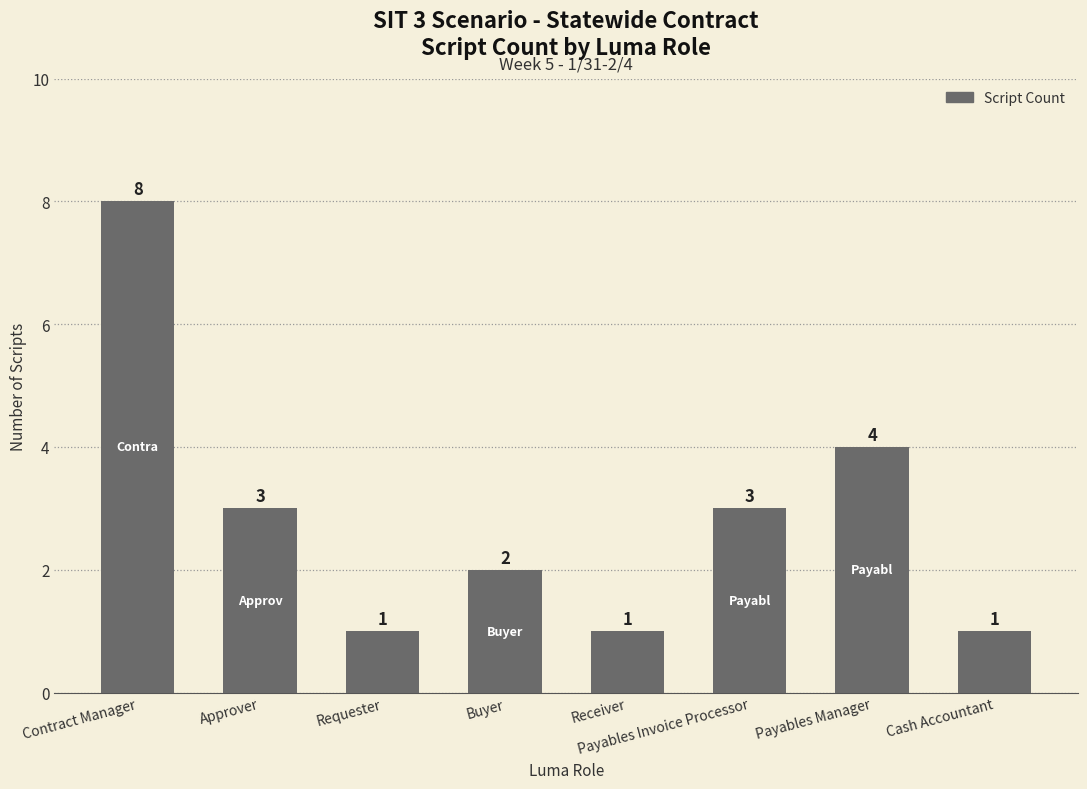

What is the value of the 2nd bar from the left?

3